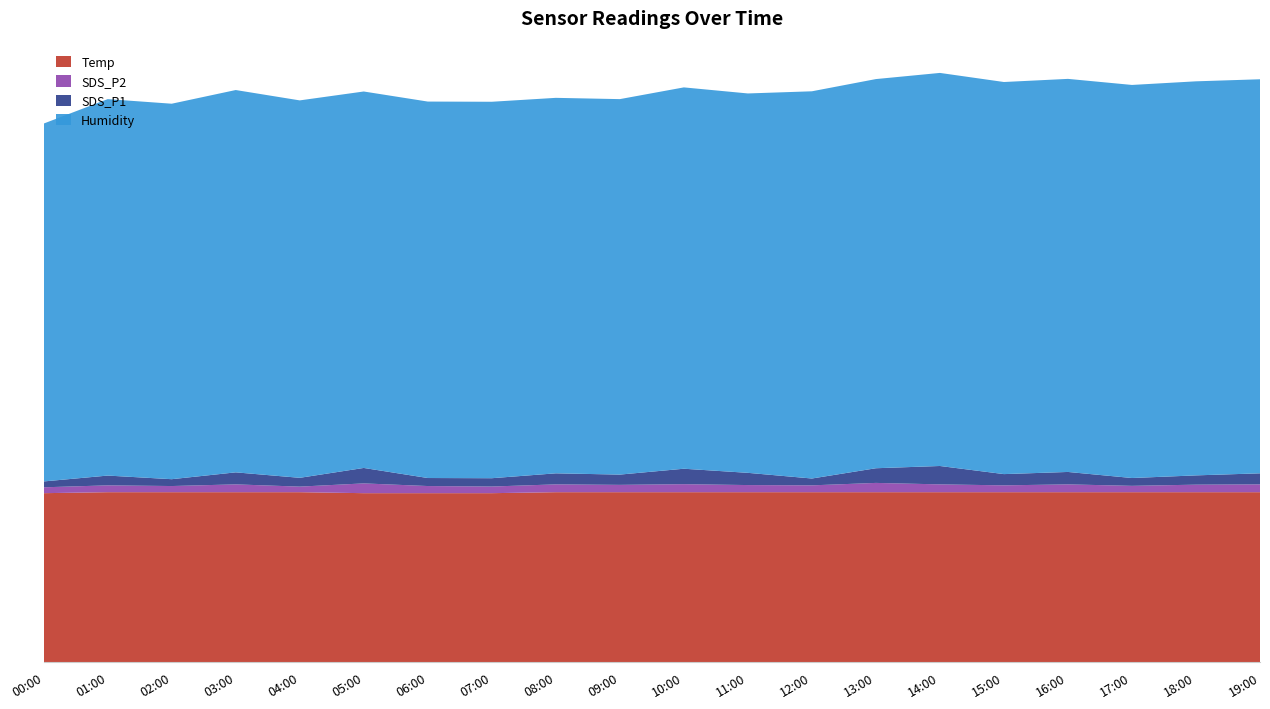

Reading left to right, transcribe all the data shown in this chart.

Temp: 00:00=17.3	01:00=17.4	02:00=17.4	03:00=17.4	04:00=17.4	05:00=17.3	06:00=17.3	07:00=17.3	08:00=17.4	09:00=17.4	10:00=17.4	11:00=17.4	12:00=17.4	13:00=17.4	14:00=17.4	15:00=17.4	16:00=17.4	17:00=17.4	18:00=17.4	19:00=17.4
SDS_P2: 00:00=0.6	01:00=0.7	02:00=0.6	03:00=0.8	04:00=0.6	05:00=1.0	06:00=0.7	07:00=0.7	08:00=0.8	09:00=0.8	10:00=0.8	11:00=0.7	12:00=0.7	13:00=0.9	14:00=0.8	15:00=0.7	16:00=0.8	17:00=0.7	18:00=0.8	19:00=0.8
SDS_P1: 00:00=0.6	01:00=1.0	02:00=0.7	03:00=1.2	04:00=0.9	05:00=1.6	06:00=0.8	07:00=0.8	08:00=1.1	09:00=1.1	10:00=1.6	11:00=1.2	12:00=0.7	13:00=1.5	14:00=1.9	15:00=1.1	16:00=1.3	17:00=0.8	18:00=0.9	19:00=1.1
Humidity: 00:00=36.6	01:00=38.5	02:00=38.4	03:00=39.1	04:00=38.6	05:00=38.5	06:00=38.5	07:00=38.5	08:00=38.4	09:00=38.4	10:00=39.0	11:00=38.8	12:00=39.6	13:00=39.8	14:00=40.2	15:00=40.1	16:00=40.2	17:00=40.2	18:00=40.3	19:00=40.3